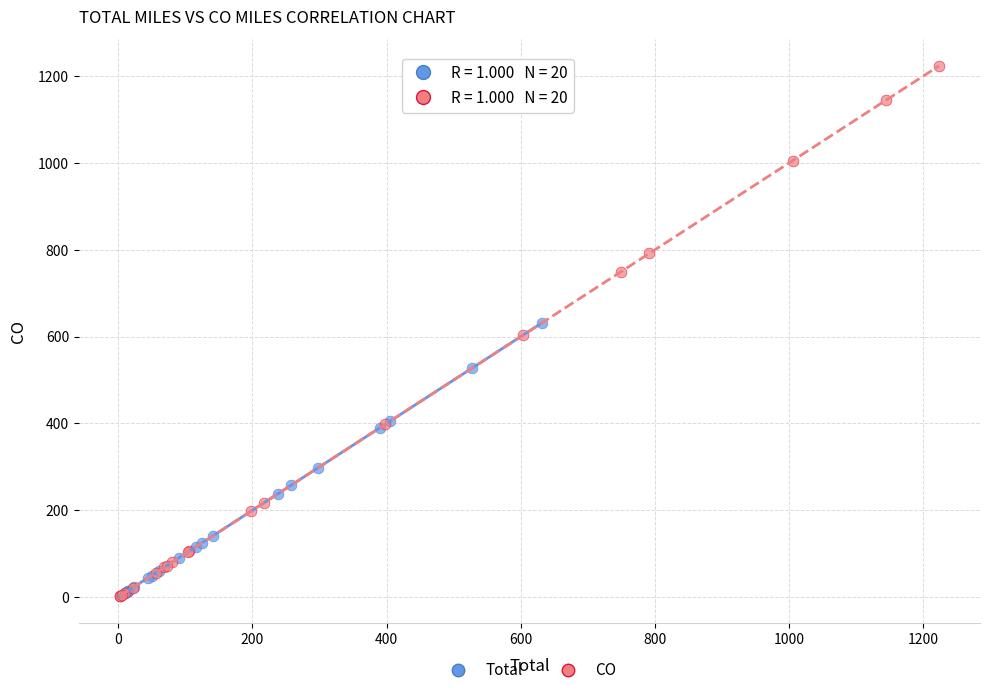

Which series has the largest Y range (max minus min)?

CO